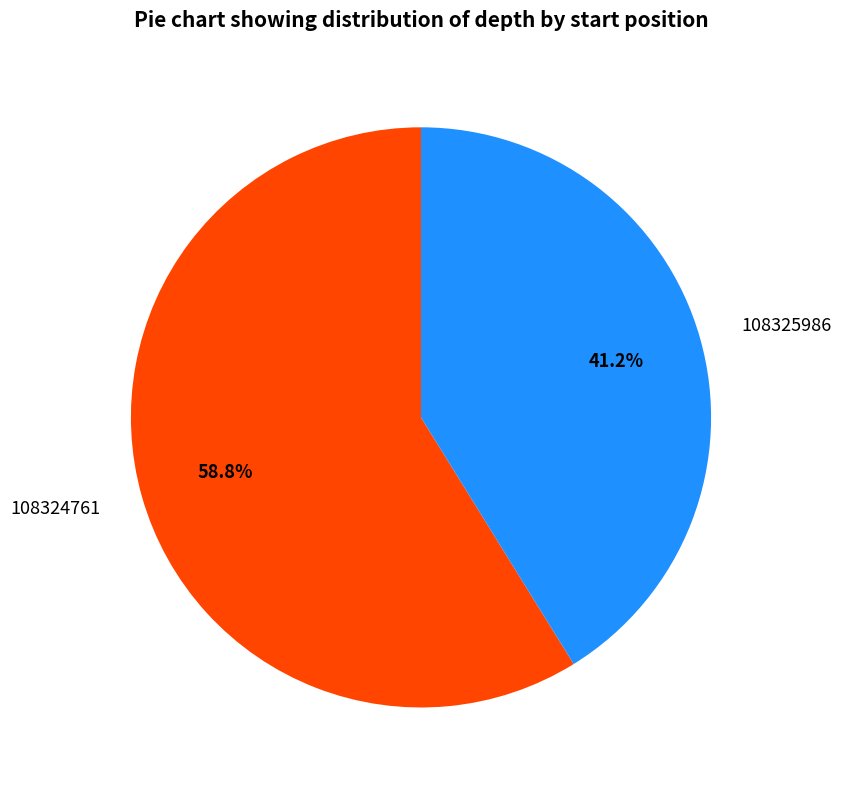

To the nearest percent, what portion does 108325986 represent?

41%